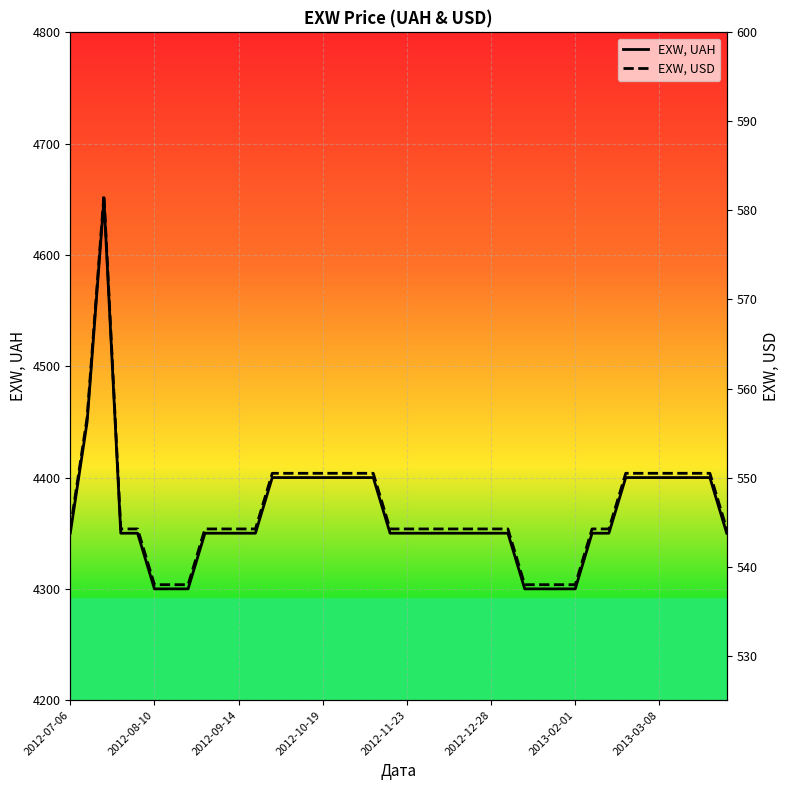

Is it true that EXW, UAH equals 6249 at 2012-12-28?

False